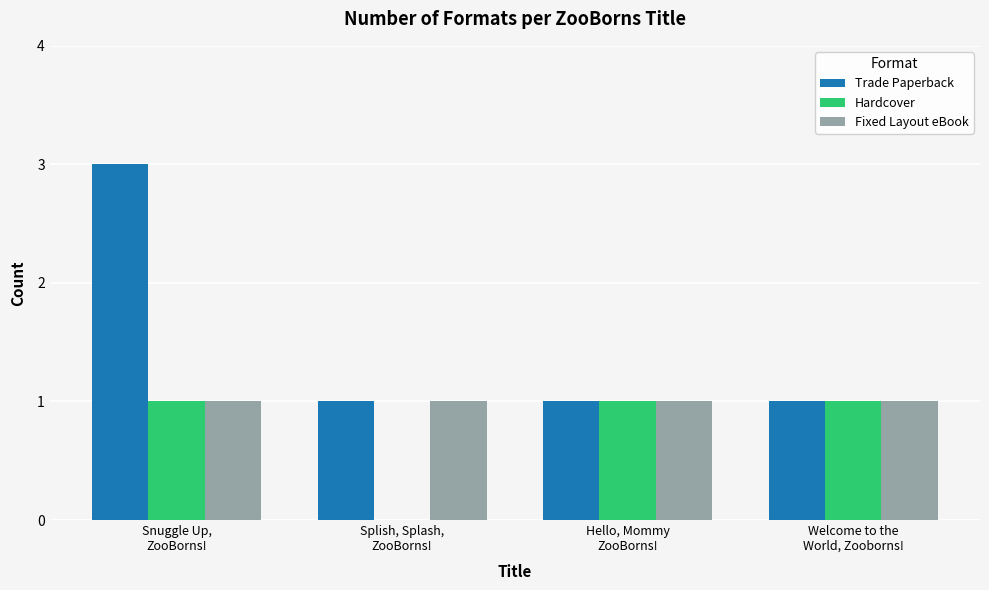

Which series has the largest total across all categories?

Trade Paperback